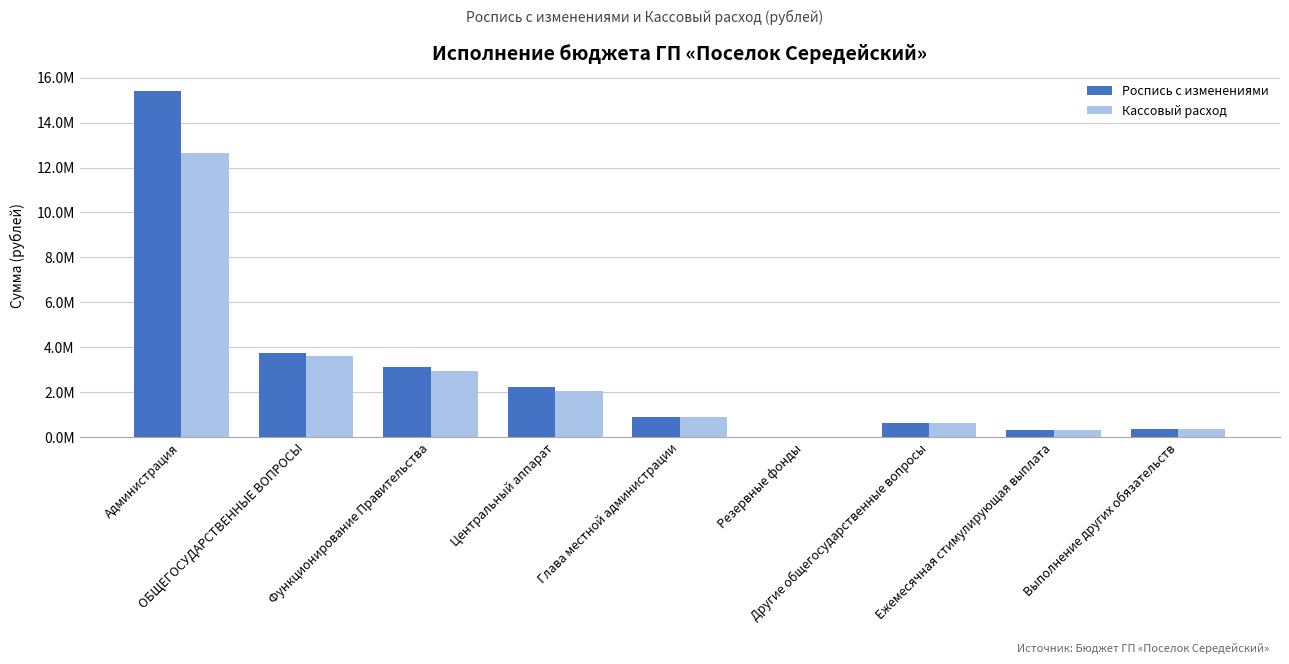

Is the value of Роспись с изменениями at Ежемесячная стимулирующая выплата greater than the value of Кассовый расход at Глава местной администрации?

No